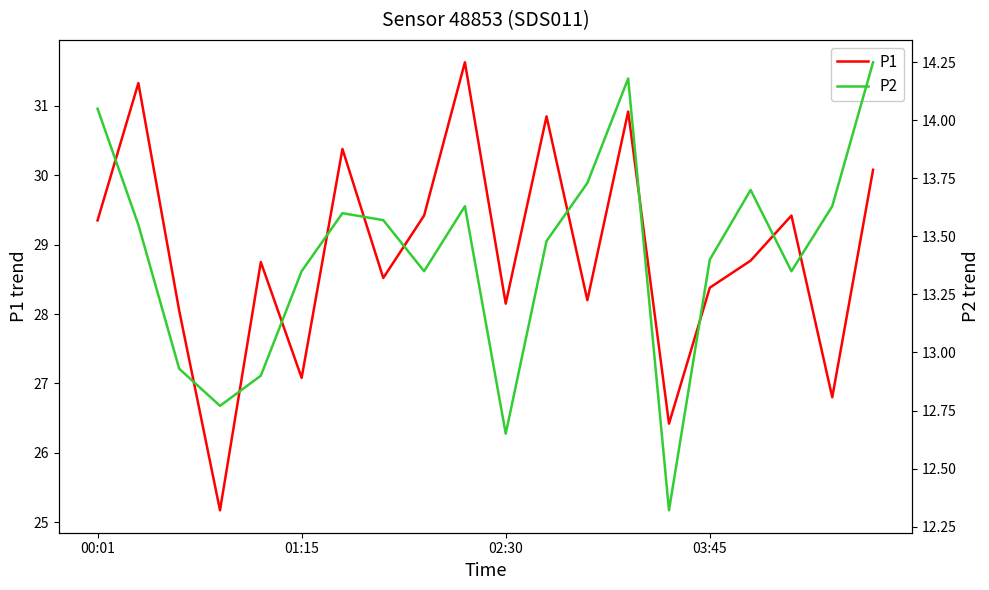

What are all the series names shown in the legend?

P1, P2